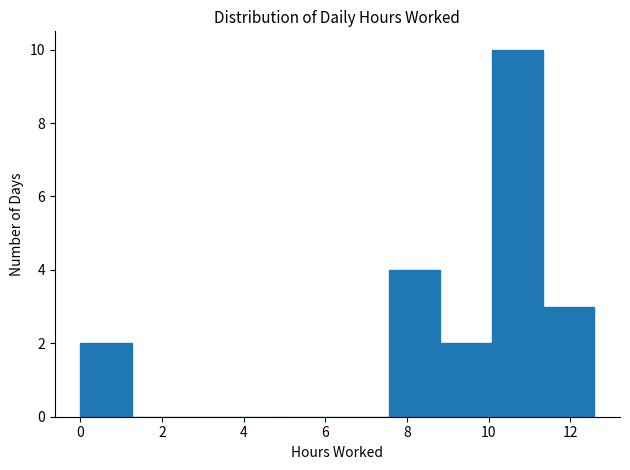

Reading left to right, transcribe this chart: for each bar, give the range it covers on the x-axis and its height. Neither the bar edges nor the heights are printed on the chart, so give them approximately, as read against the axes.

0.0 to 1.2: 2
1.2 to 2.6: 0
2.6 to 3.8: 0
3.8 to 5.0: 0
5.0 to 6.2: 0
6.2 to 7.6: 0
7.6 to 8.8: 4
8.8 to 10.0: 2
10.0 to 11.4: 10
11.4 to 12.6: 3